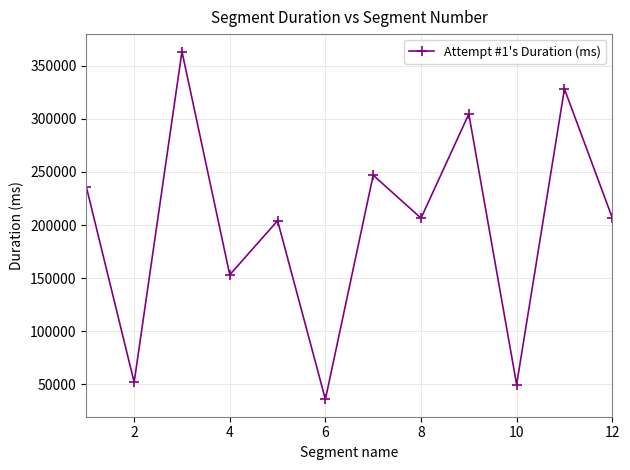

What is the sum of all values?

2387259